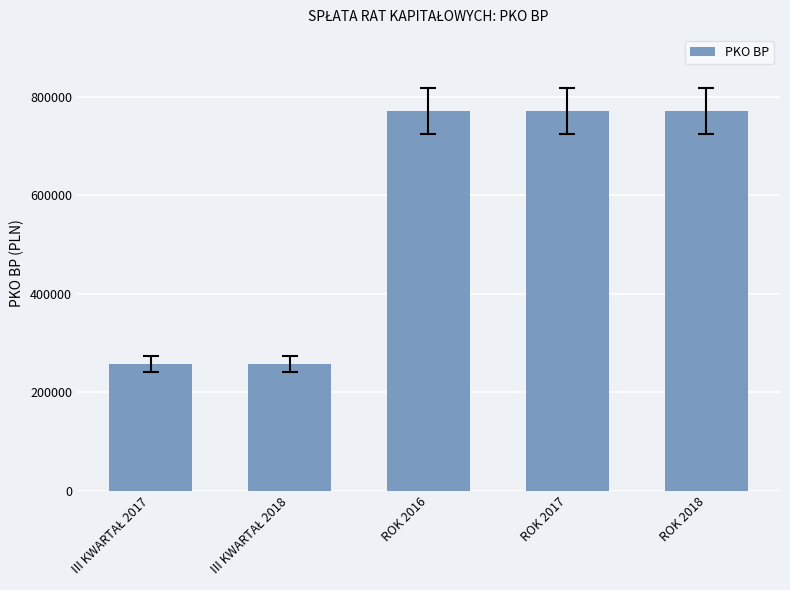

What is the sum of all values?

2829088.8